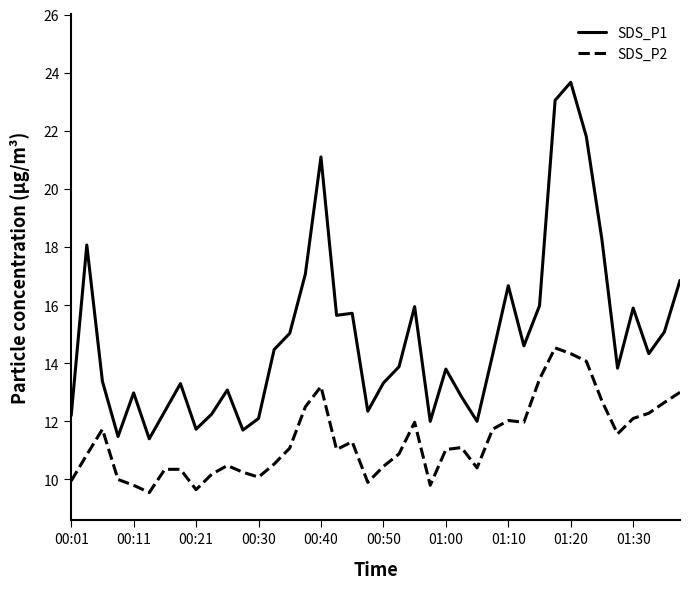

List the series in order of their overall mean, highest first.

SDS_P1, SDS_P2